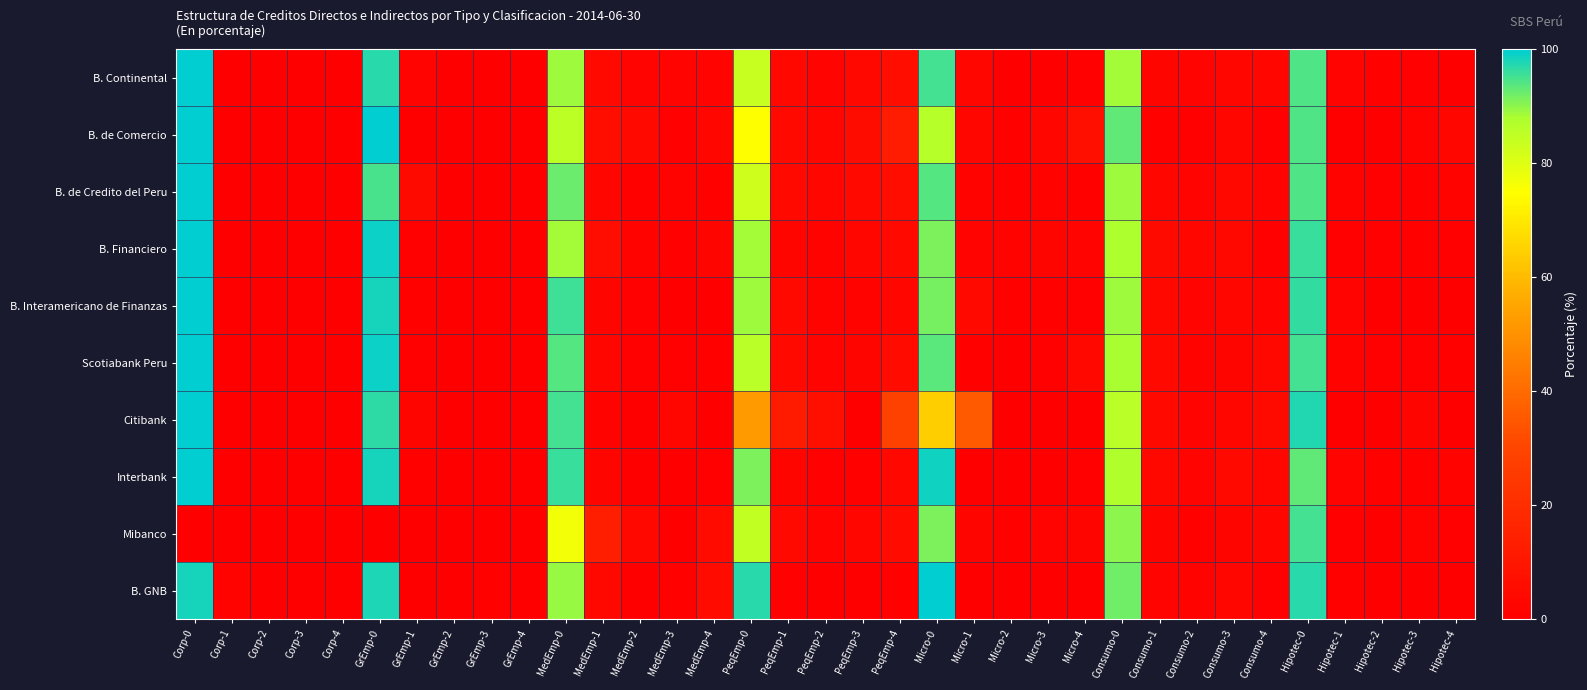

Between Hipotec-4 and Consumo-0, which is larger?

Consumo-0